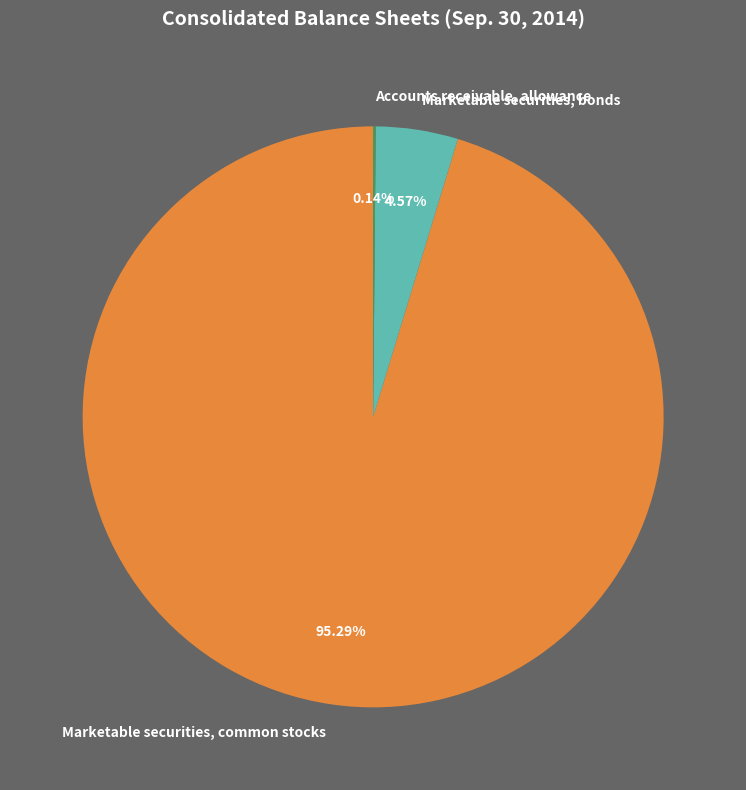

To the nearest percent, what percentage of the pie is Marketable securities, bonds?

5%